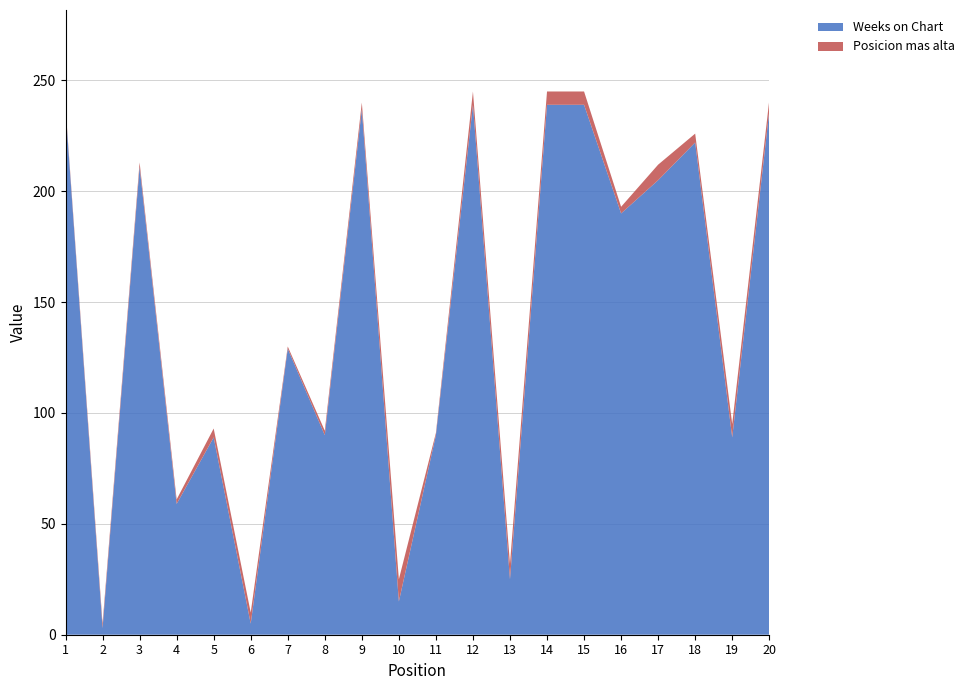

Reading left to right, transcribe all the data shown in this chart.

Weeks on Chart: 1=237	2=3	3=211	4=59	5=89	6=5	7=129	8=90	9=237	10=15	11=90	12=239	13=25	14=239	15=239	16=190	17=205	18=222	19=89	20=236
Posicion mas alta: 1=1	2=2	3=2	4=2	5=4	6=5	7=1	8=2	9=3	10=10	11=1	12=6	13=7	14=6	15=6	16=3	17=7	18=4	19=6	20=5